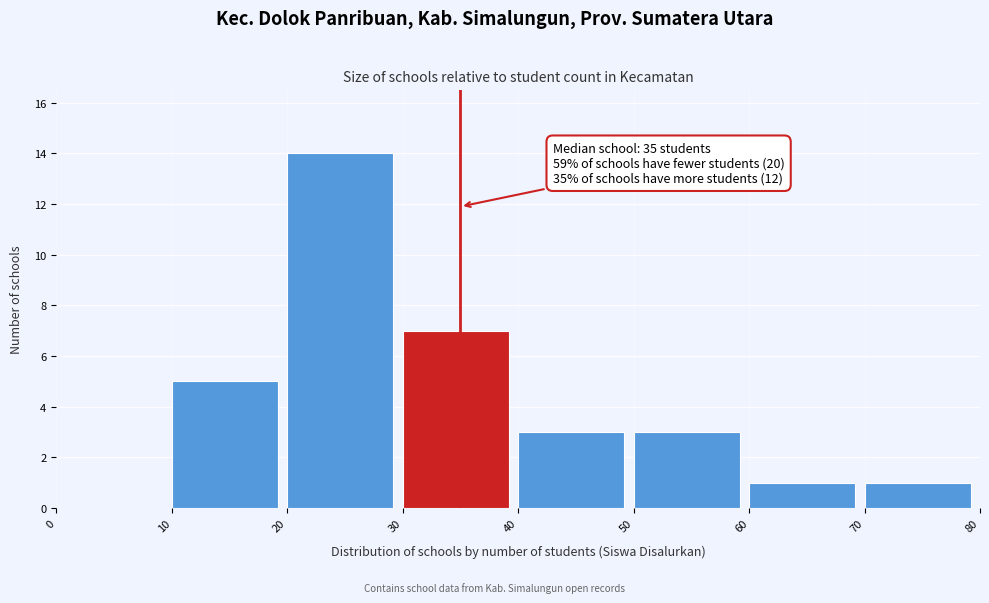

Over which range of the x-axis is the bar tallest?

20 to 30